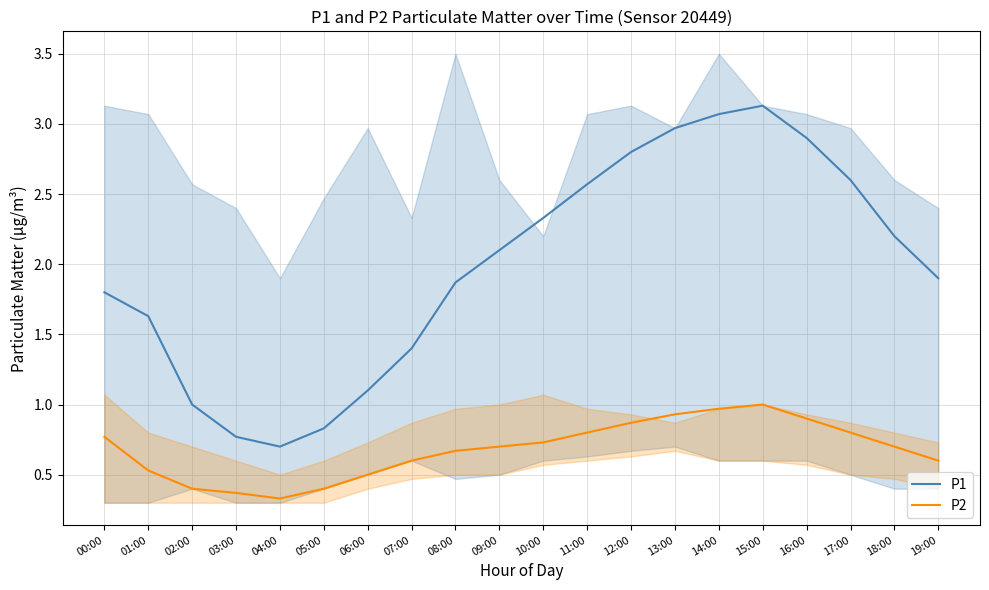

Is the value of P1 at 16:00 greater than the value of P2 at 06:00?

Yes